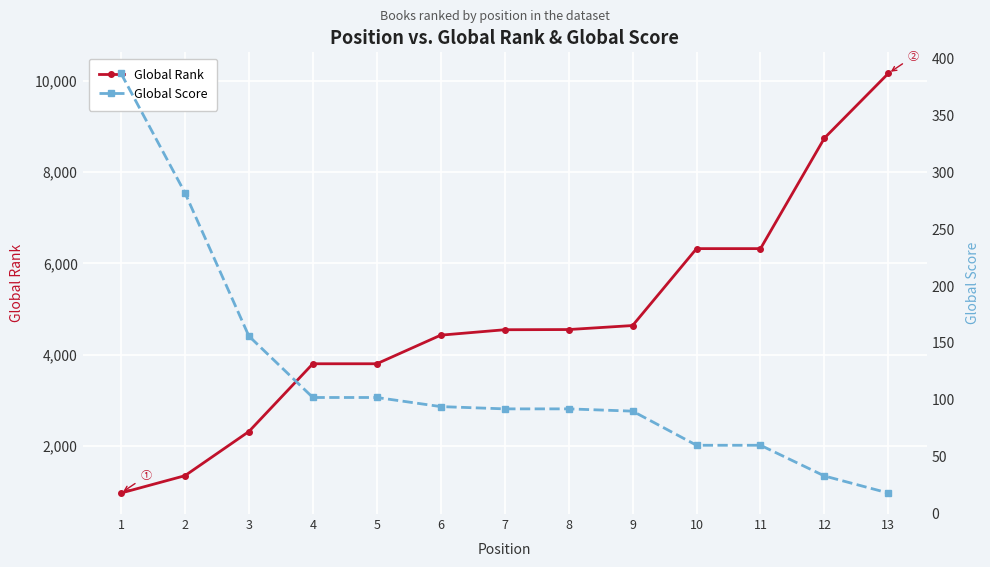

True or false: Global Score has a value of 94 at 6.

True